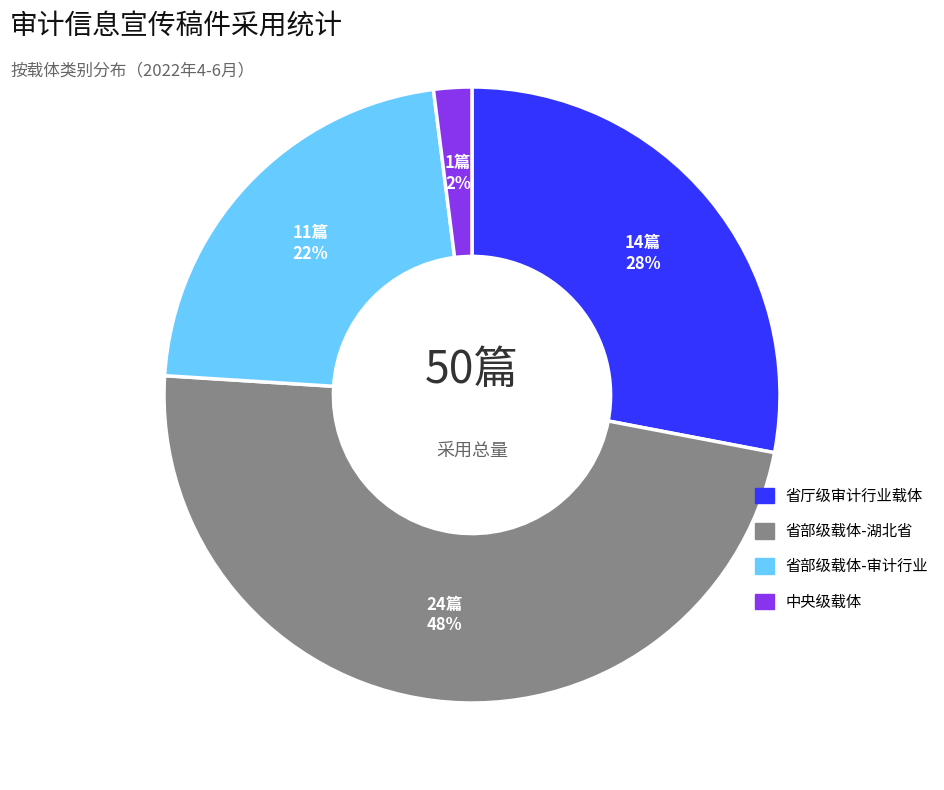

Which slice is the smallest?

中央级载体